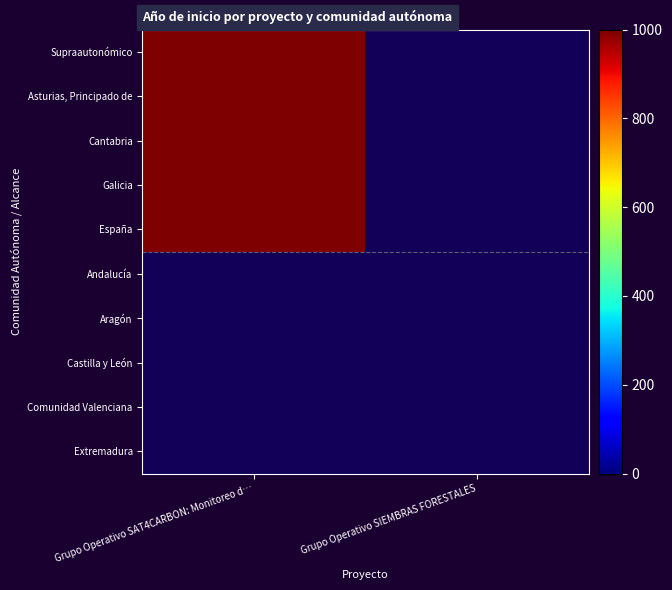

Count the number of categories in the chart.

2